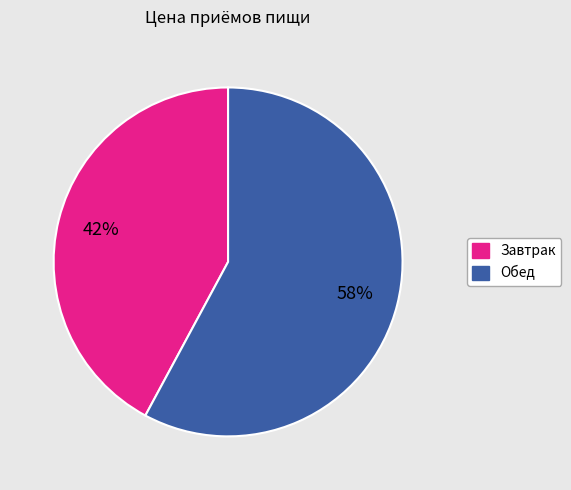

To the nearest percent, what percentage of the pie is Обед?

58%